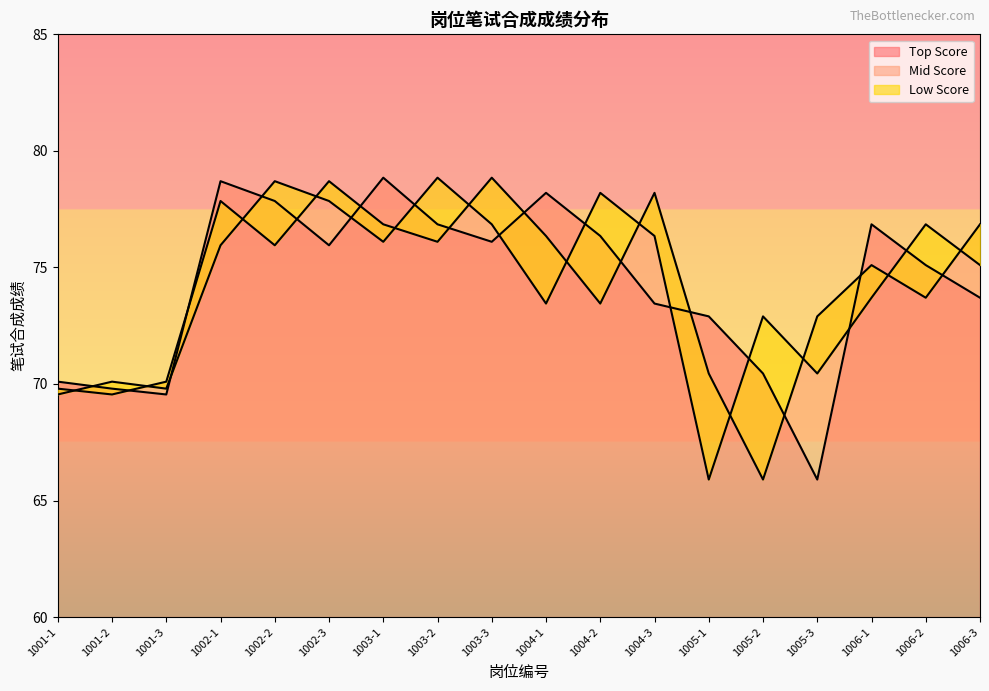

What is the label of the 5th point from the right?

1005-2